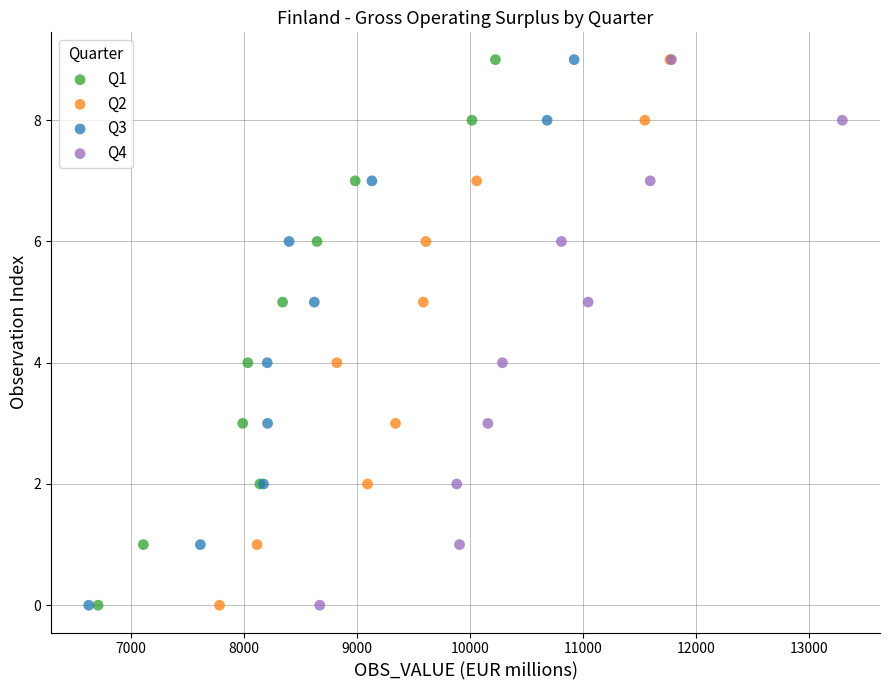

What are all the series names shown in the legend?

Q1, Q2, Q3, Q4